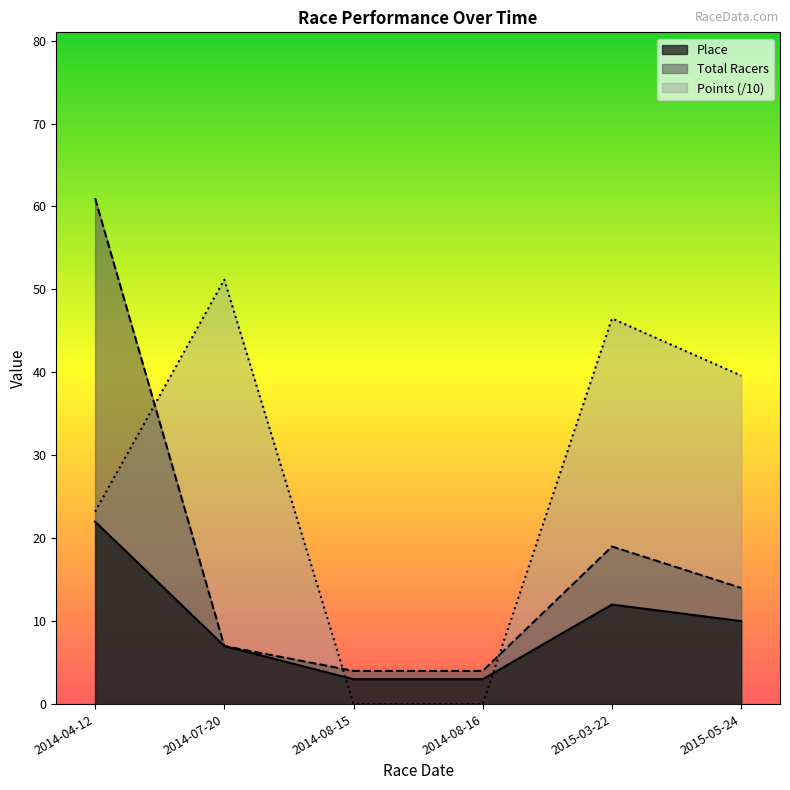

What is the label of the 6th point from the left?

2015-05-24